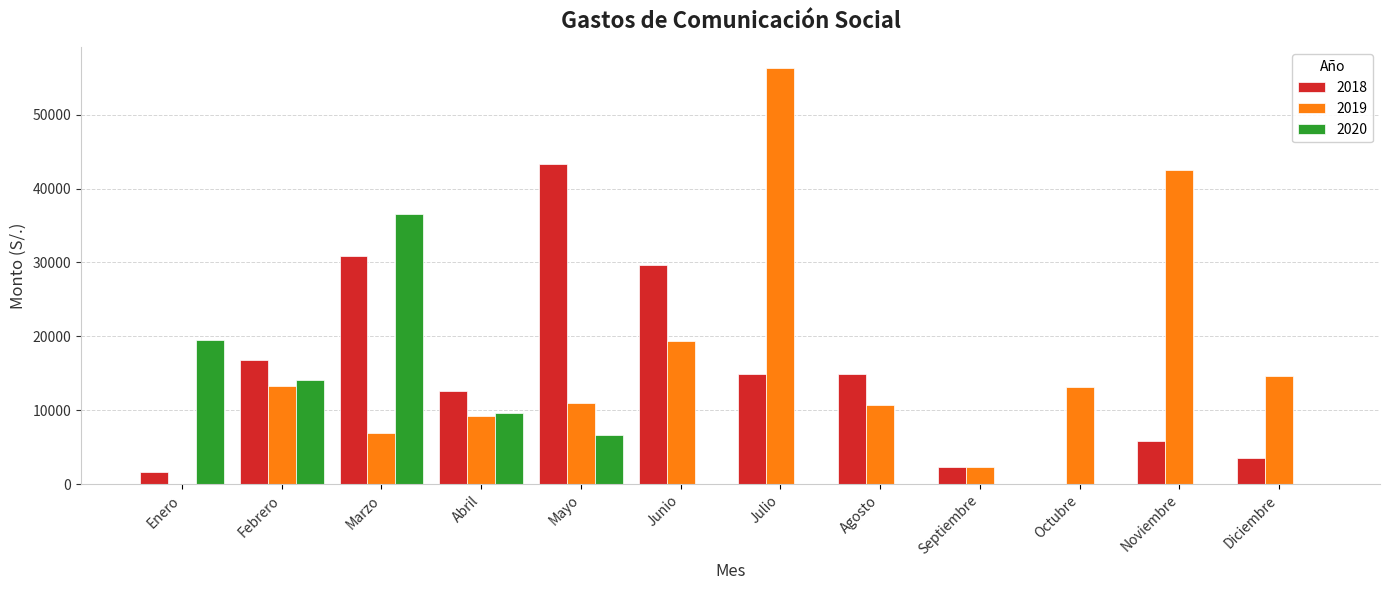

What is the average value of the 2020 series?

7191.2